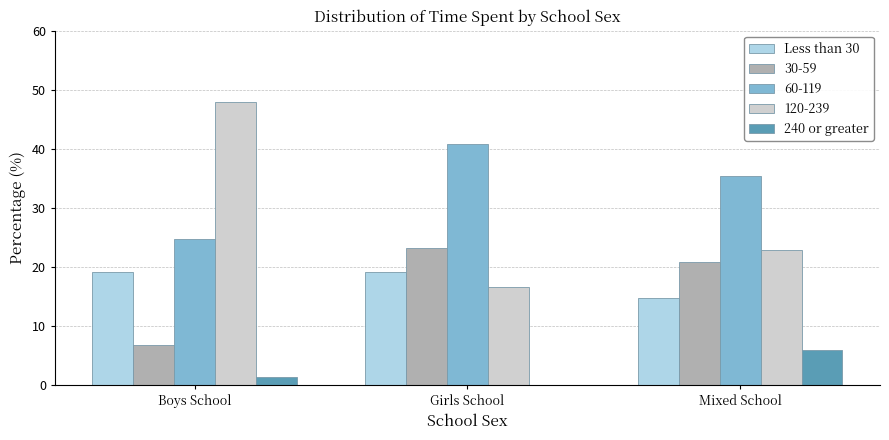

At which label does 240 or greater reach its peak?

Mixed School